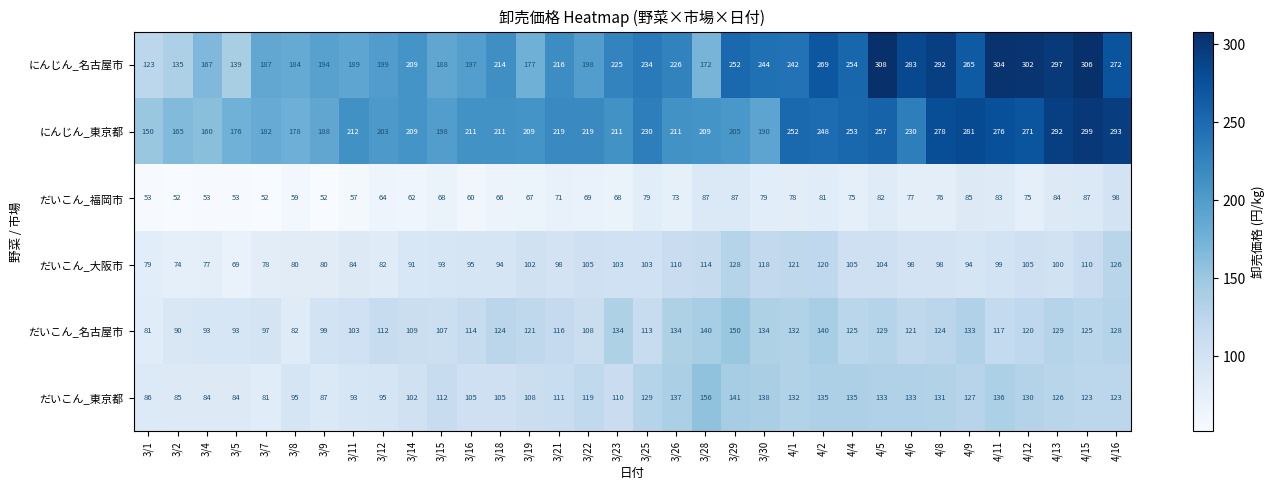

Is it true that だいこん_名古屋市 equals 153 at 3/11?

False